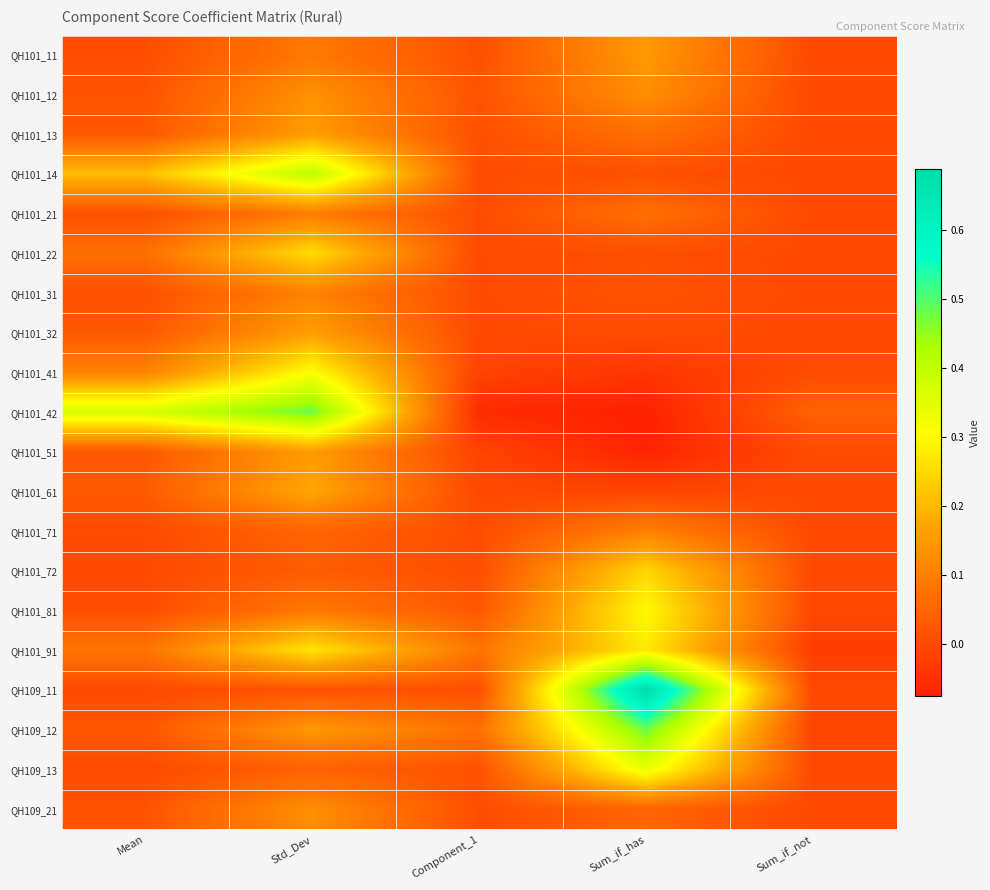

Between Std_Dev and Sum_if_not, which series saw the biggest shift?

QH101_42